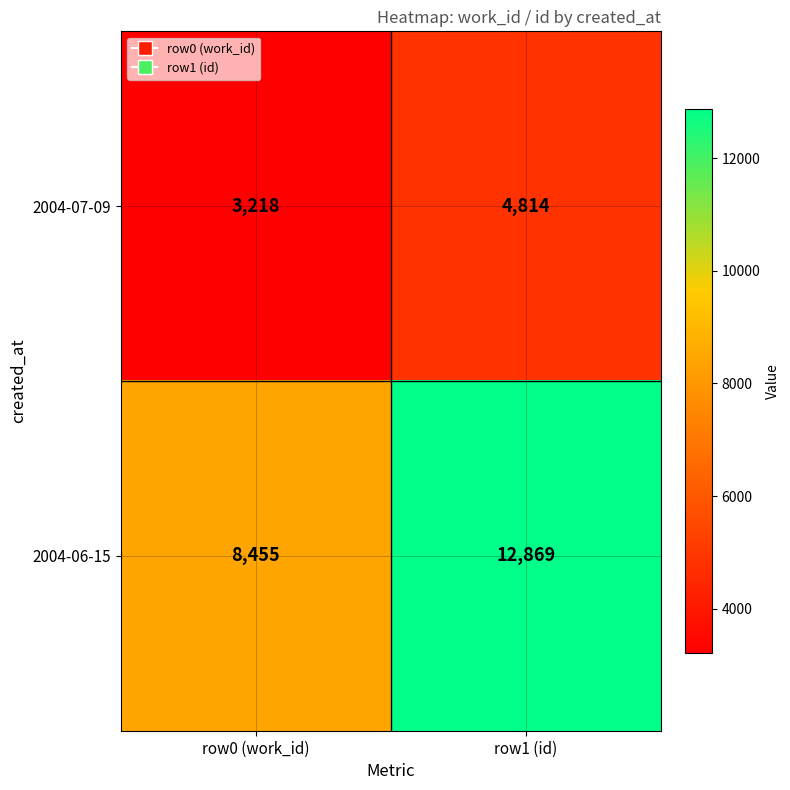

True or false: 2004-07-09 has a value of 7558 at row1 (id).

False